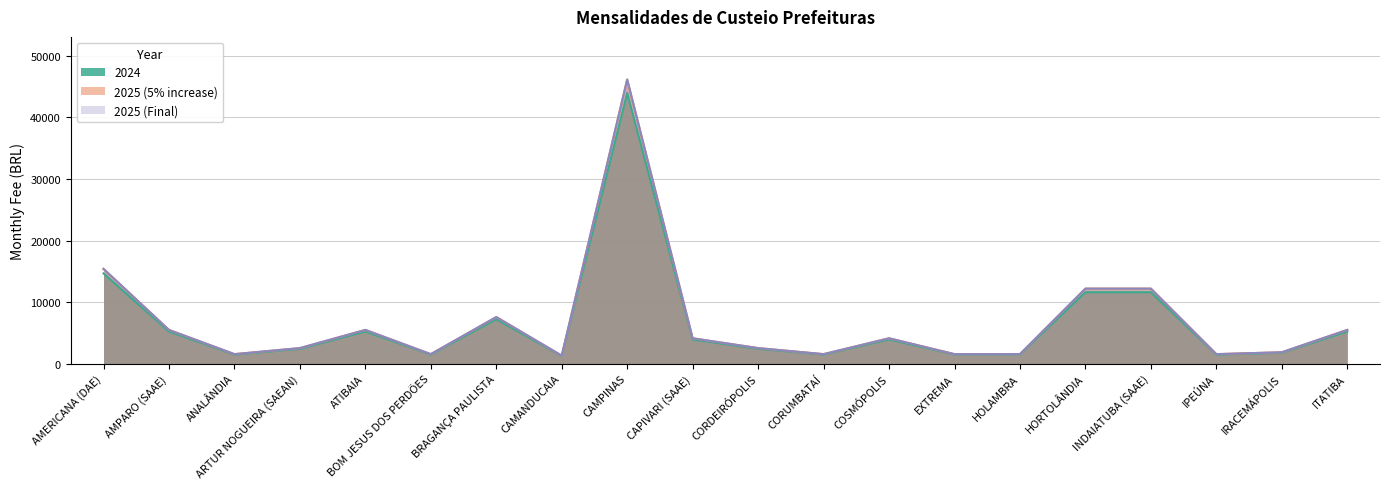

Which series has the largest total across all categories?

2025 (5% increase)